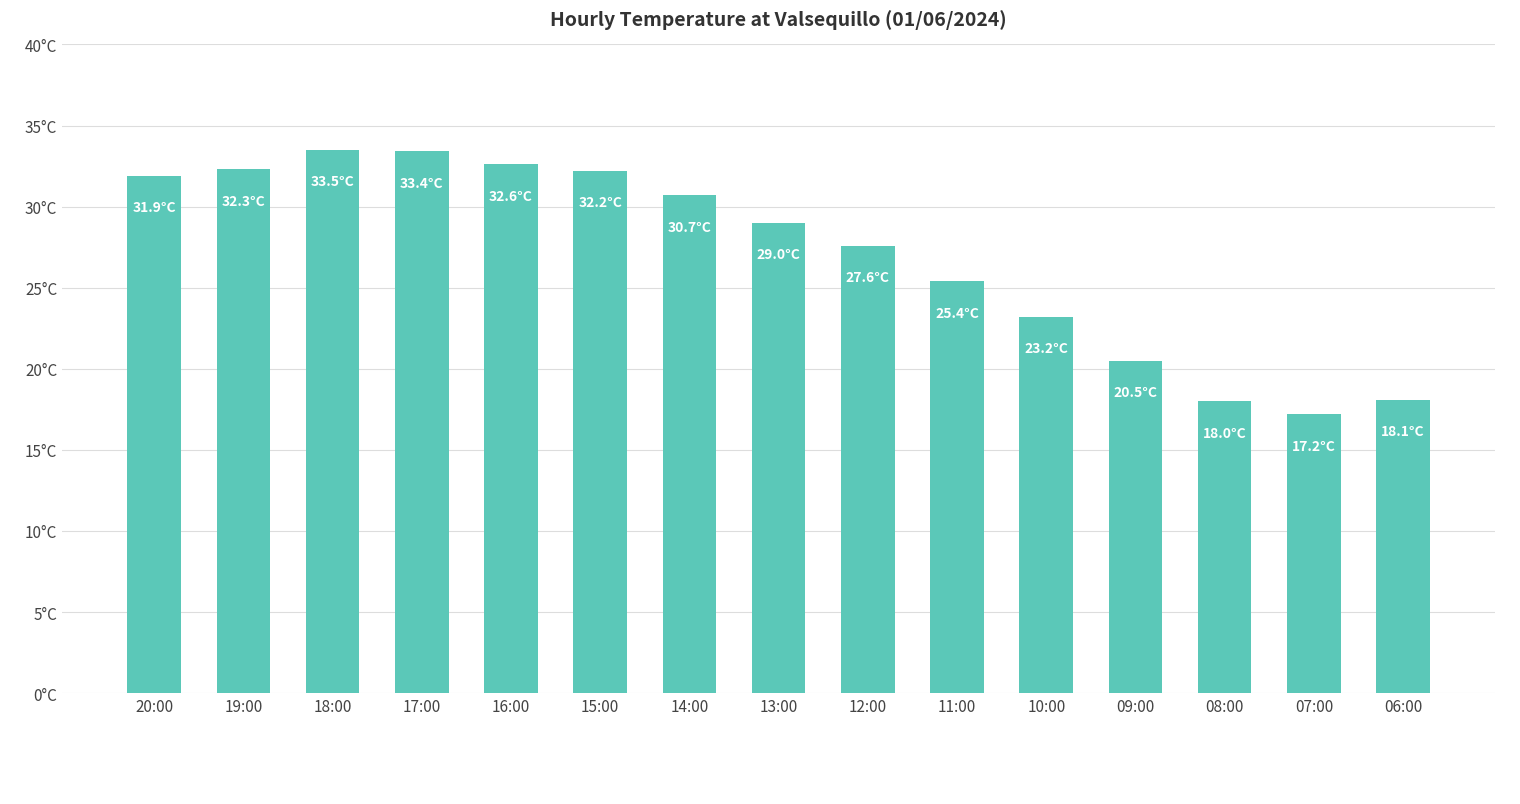

What is the average value?

27.0